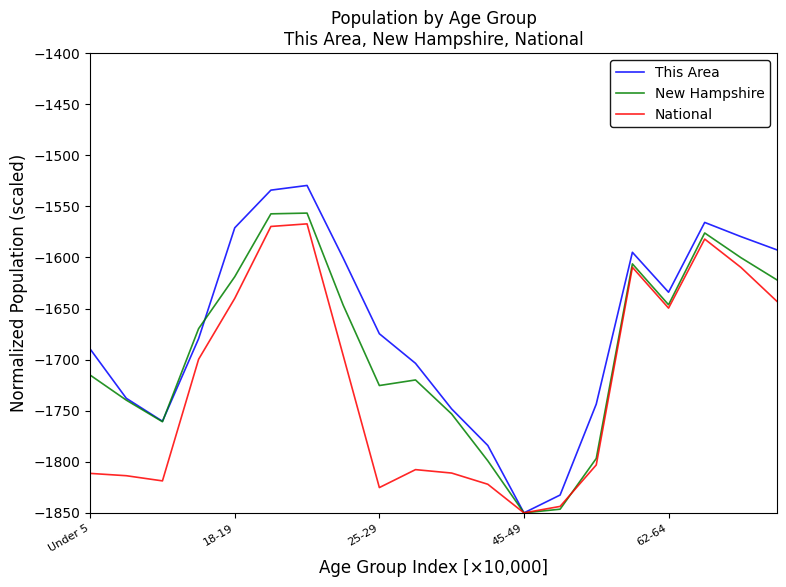

Which series has the largest range (max minus min)?

This Area